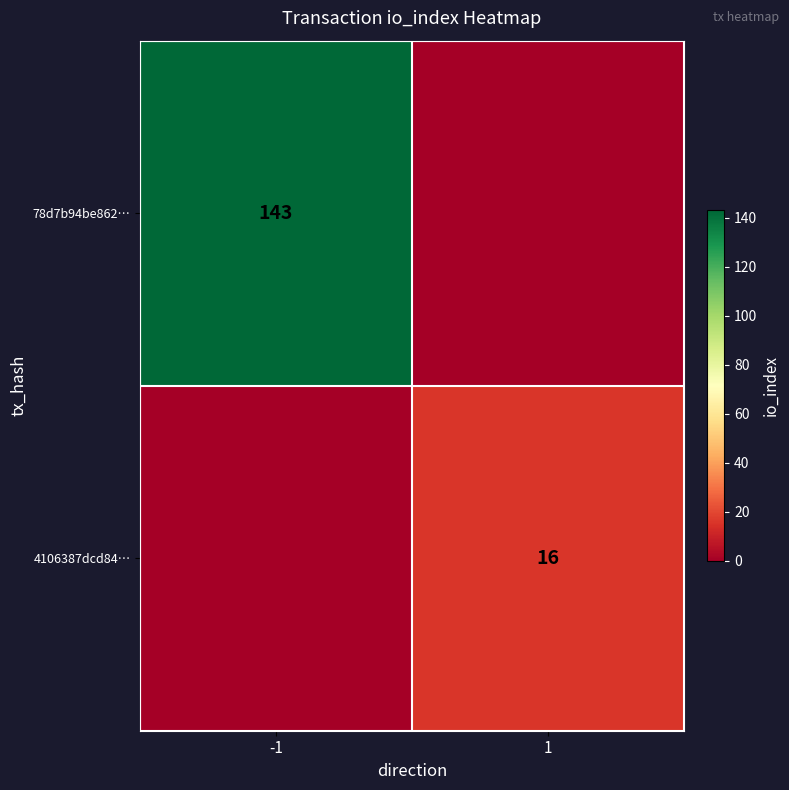

The 4106387dcd84… series shows 23 at 1. True or false?

False